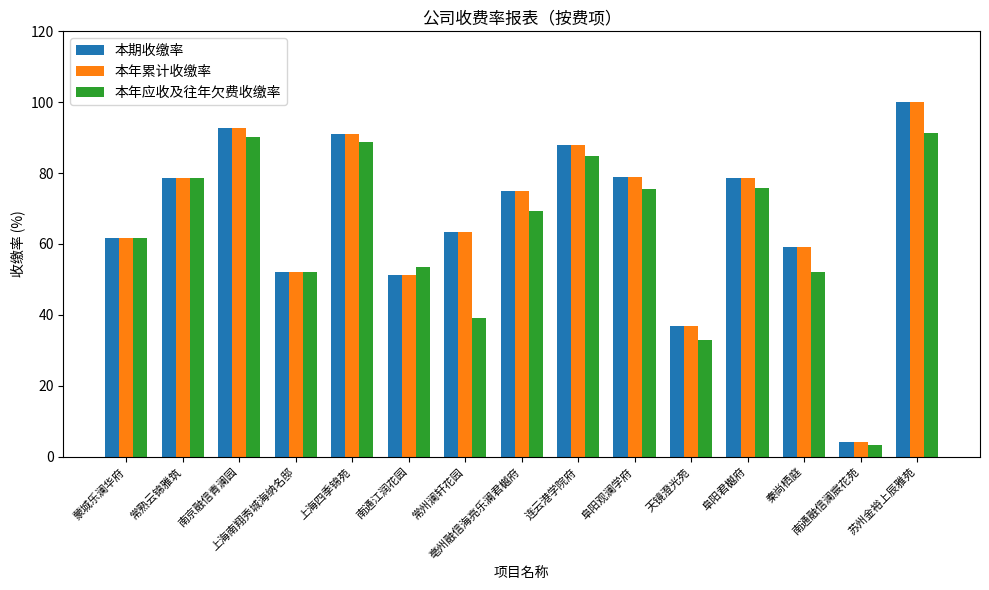

How many data points does each series have?

15